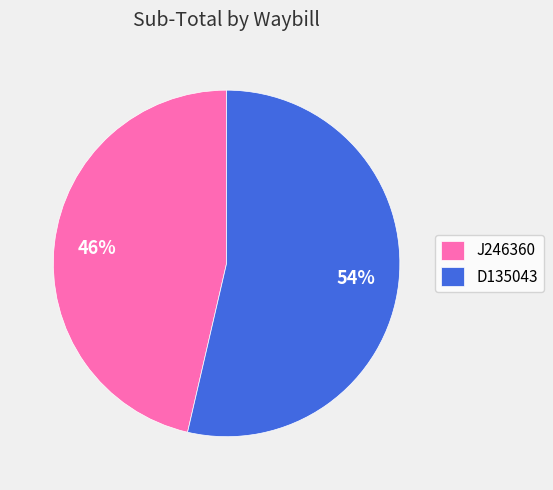

Which category has the smallest portion of the pie?

J246360